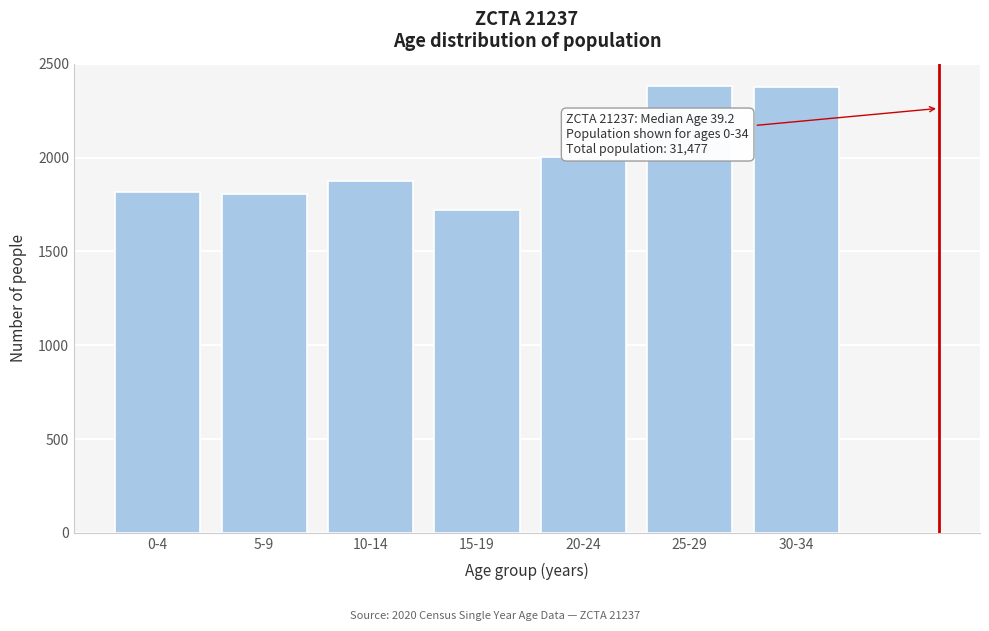

What value does the data have at 0-4?

1818